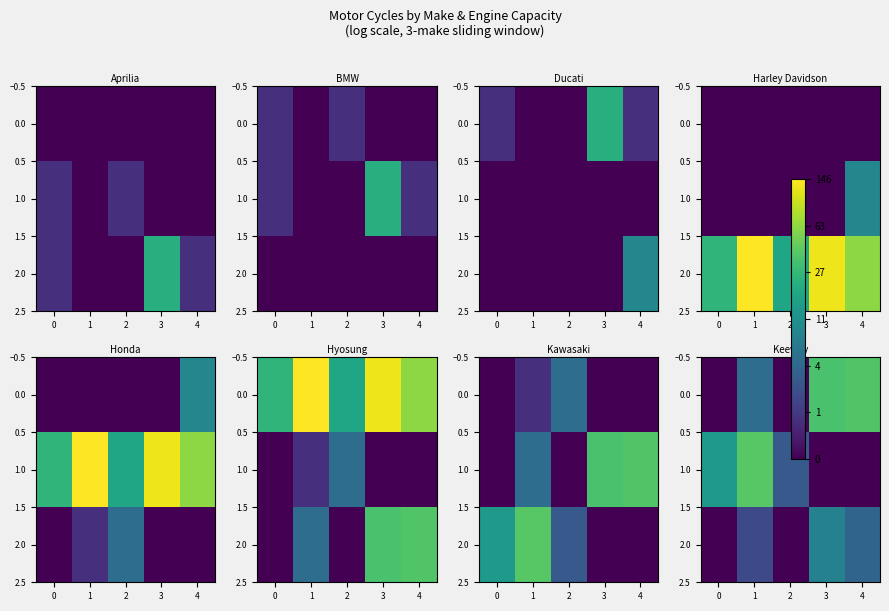

What is the total value across all series at 2?

1.4